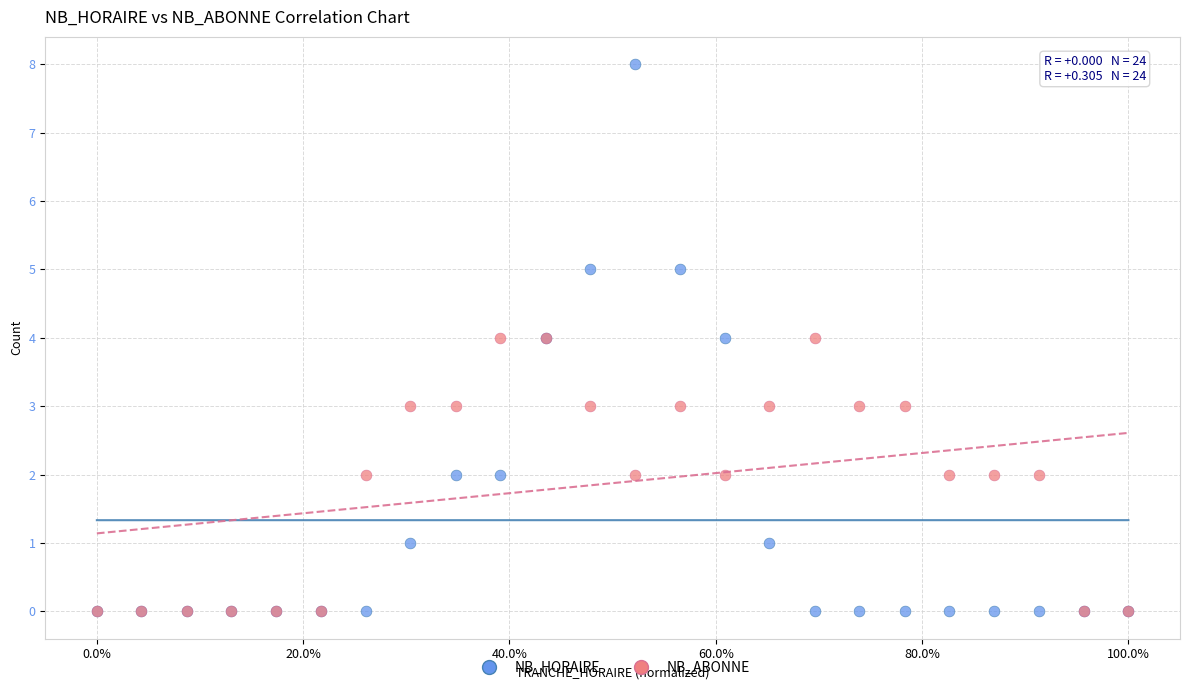

What are all the series names shown in the legend?

NB_HORAIRE, NB_ABONNE